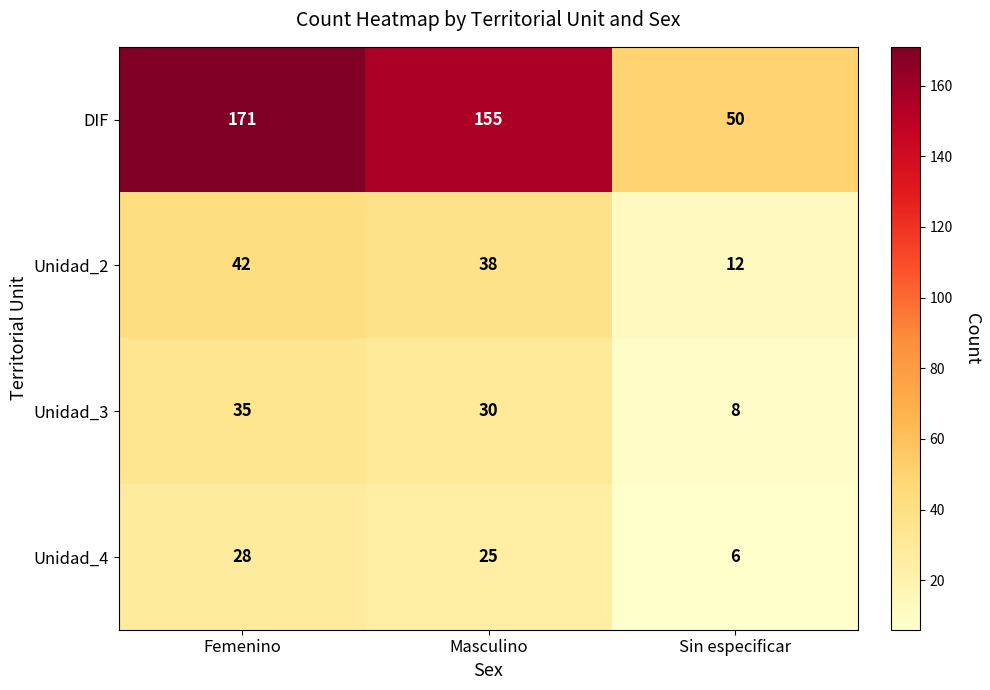

The DIF series shows 51 at Masculino. True or false?

False